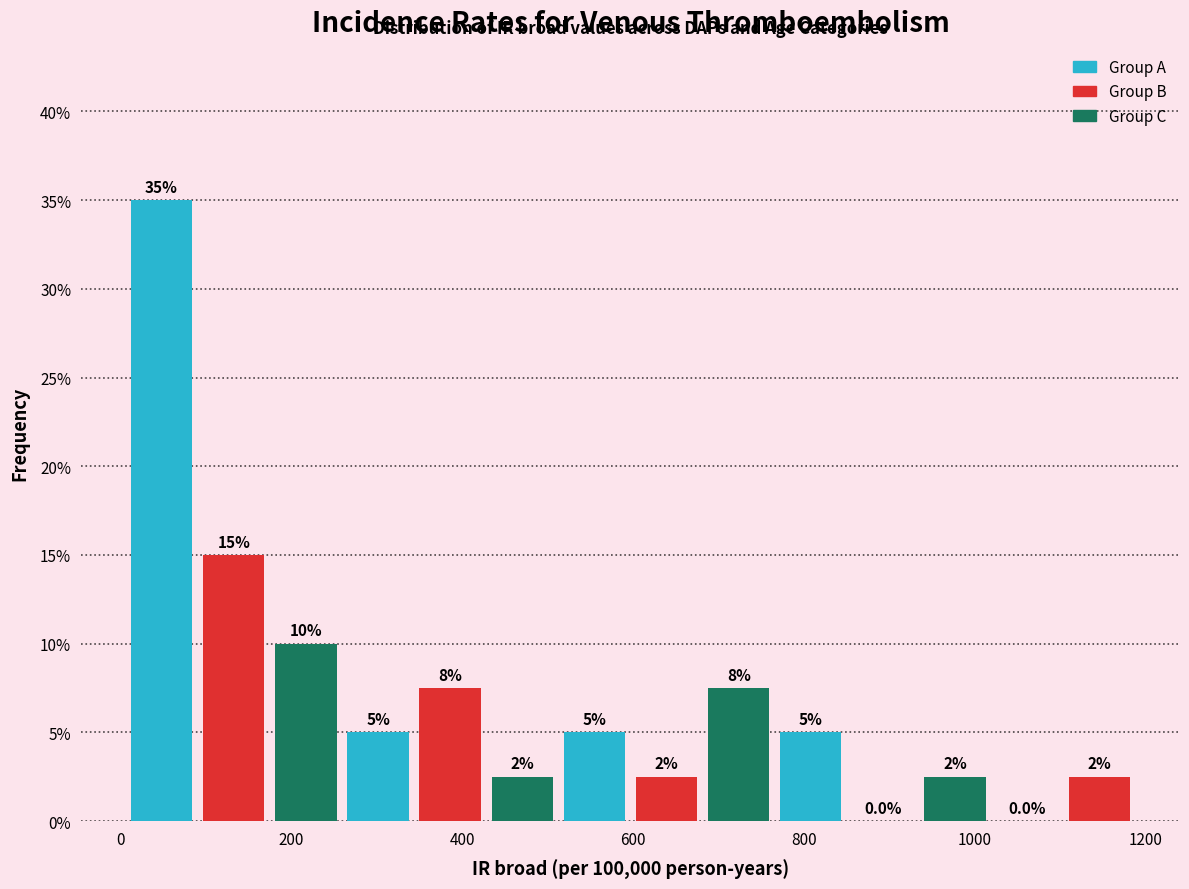

Which range on the x-axis has the tallest bar?

0 to 100